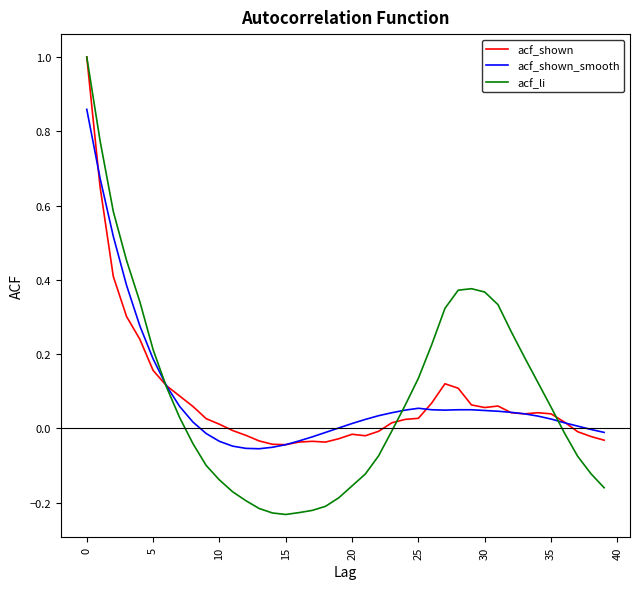

How many lines are shown in the chart?

3